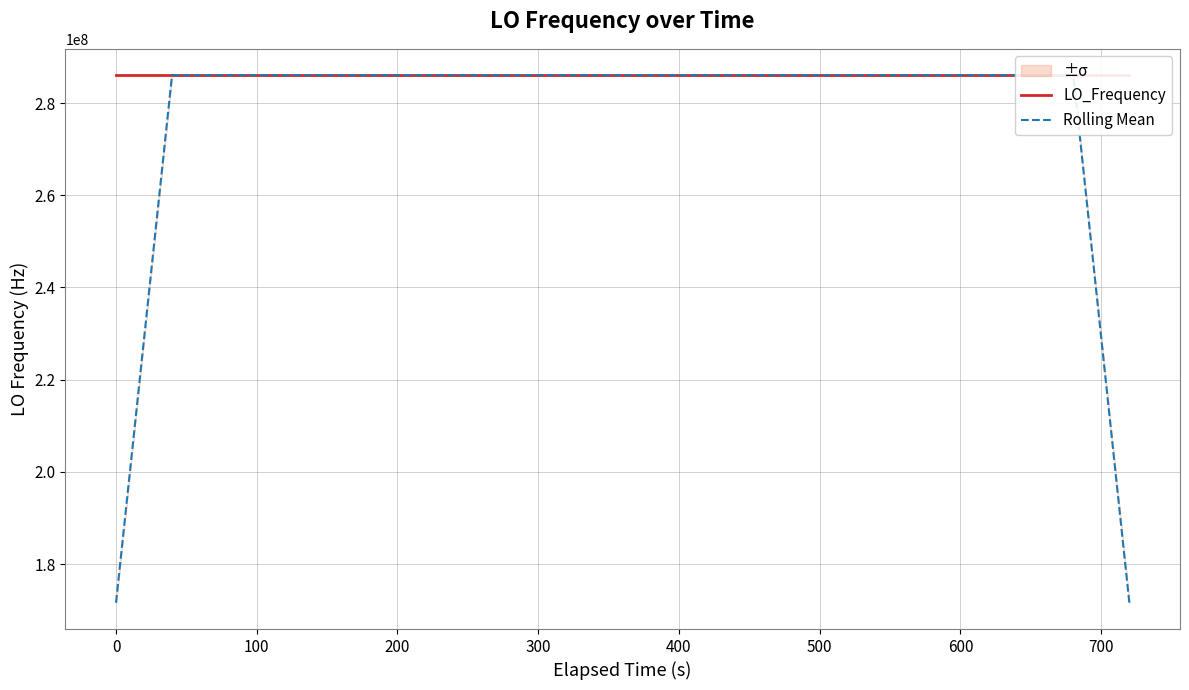

True or false: Rolling Mean and LO_Frequency cross at least once.

True